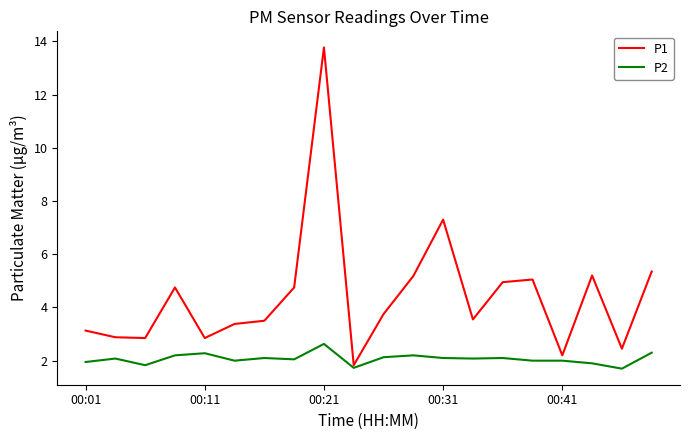

What is the maximum value for P1?

13.8